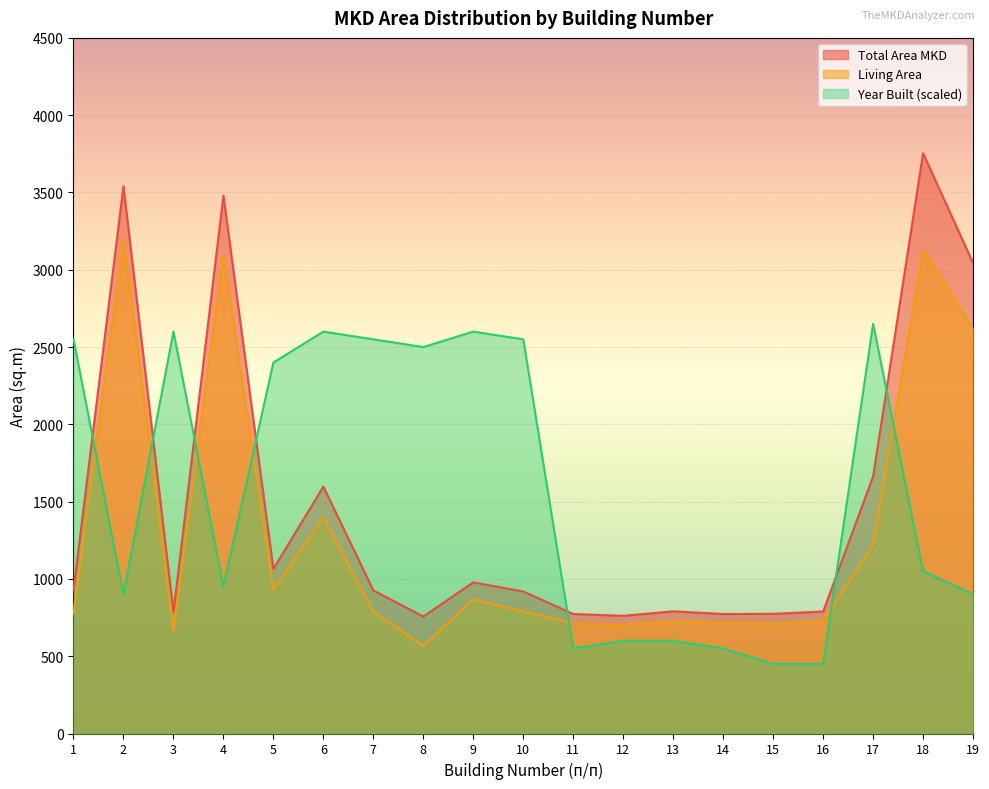

In Living Area, how many points are lower than both neighbors (excluding endpoints)?

5